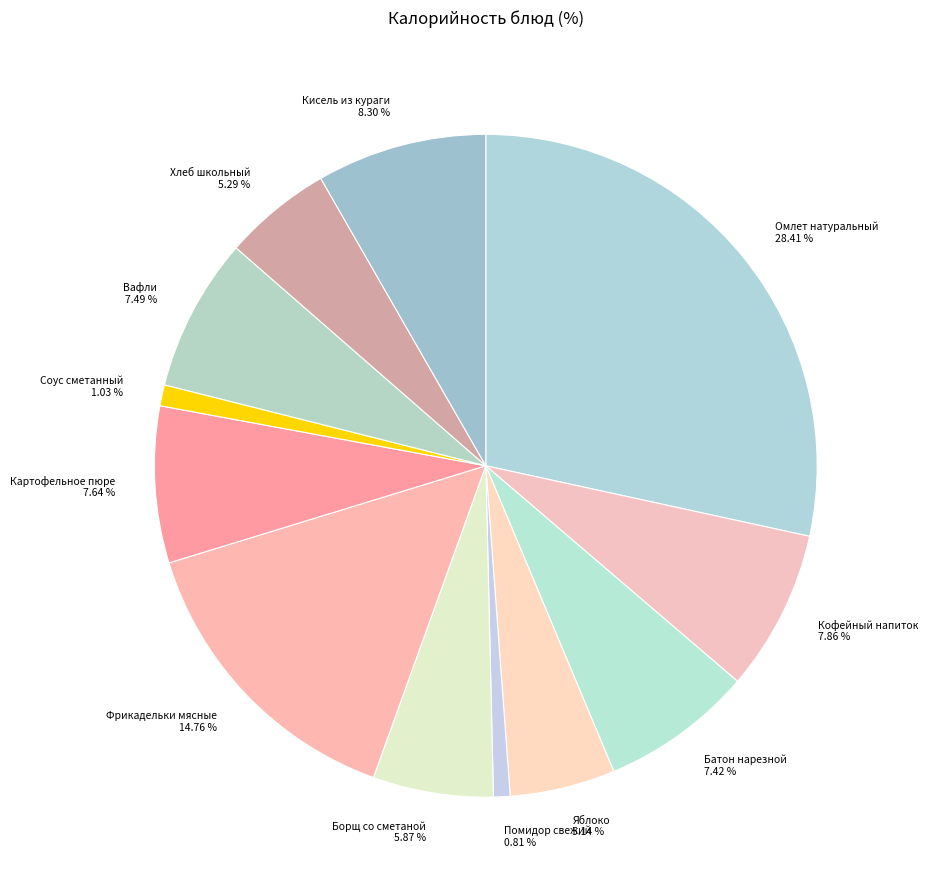

To the nearest percent, what is the combined percentage of Хлеб школьный and Батон нарезной?

13%